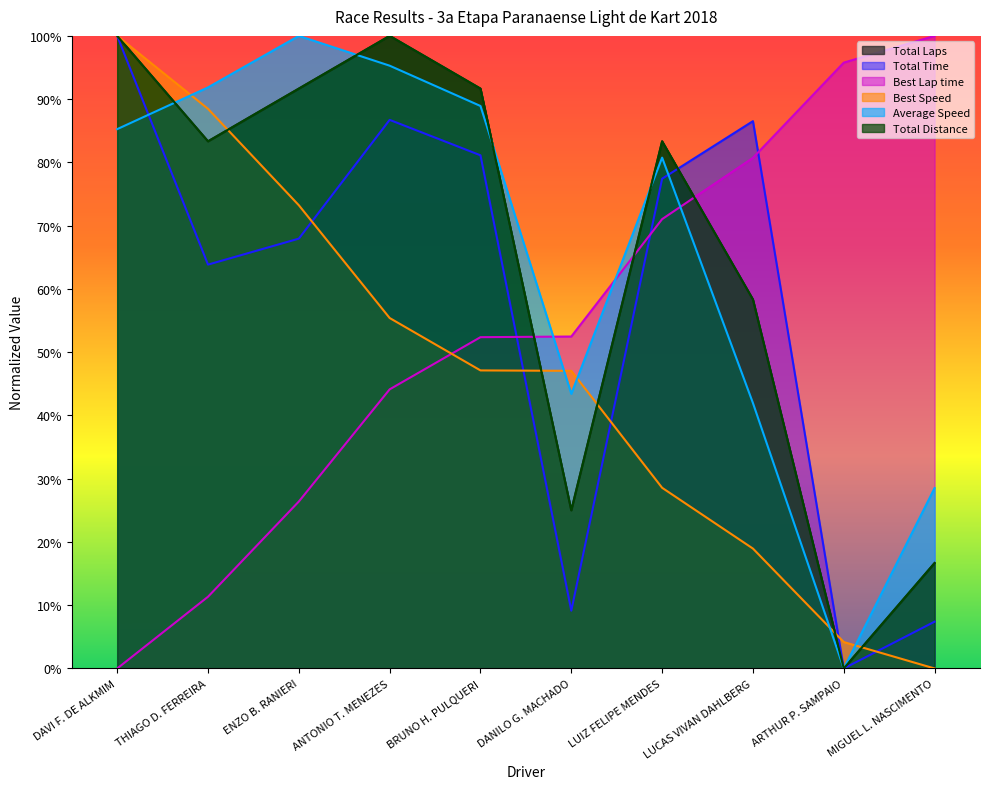

True or false: Total Distance has a value of 100.0 at ANTONIO T. MENEZES.

True